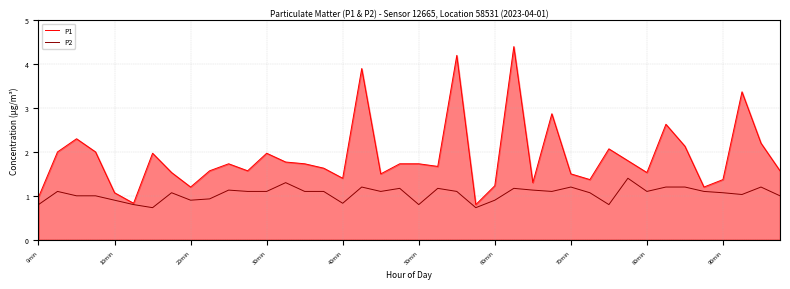

What is the average value of the P1 series?

1.9